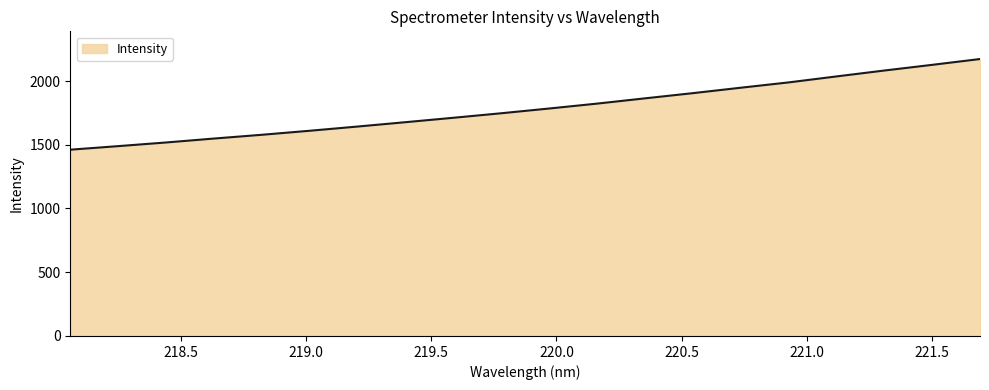

What is the maximum value shown in the chart?

2172.5